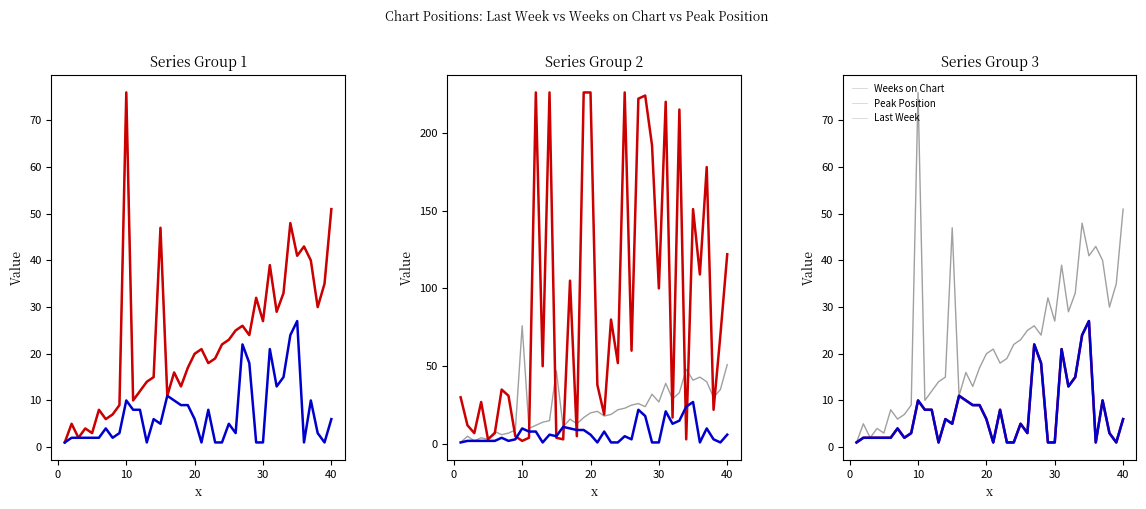

What is the value of the Peak Position point at the 10th from the left?

10